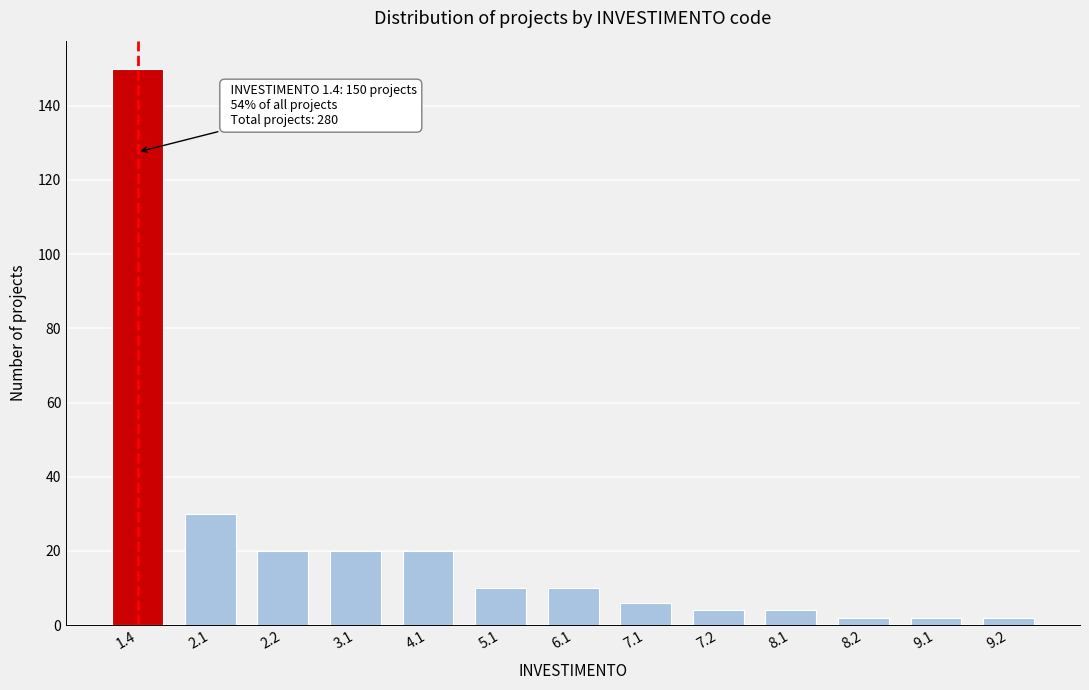

Reading right to left, list all the values displayed in this chart.

9.2=2	9.1=2	8.2=2	8.1=4	7.2=4	7.1=6	6.1=10	5.1=10	4.1=20	3.1=20	2.2=20	2.1=30	1.4=150